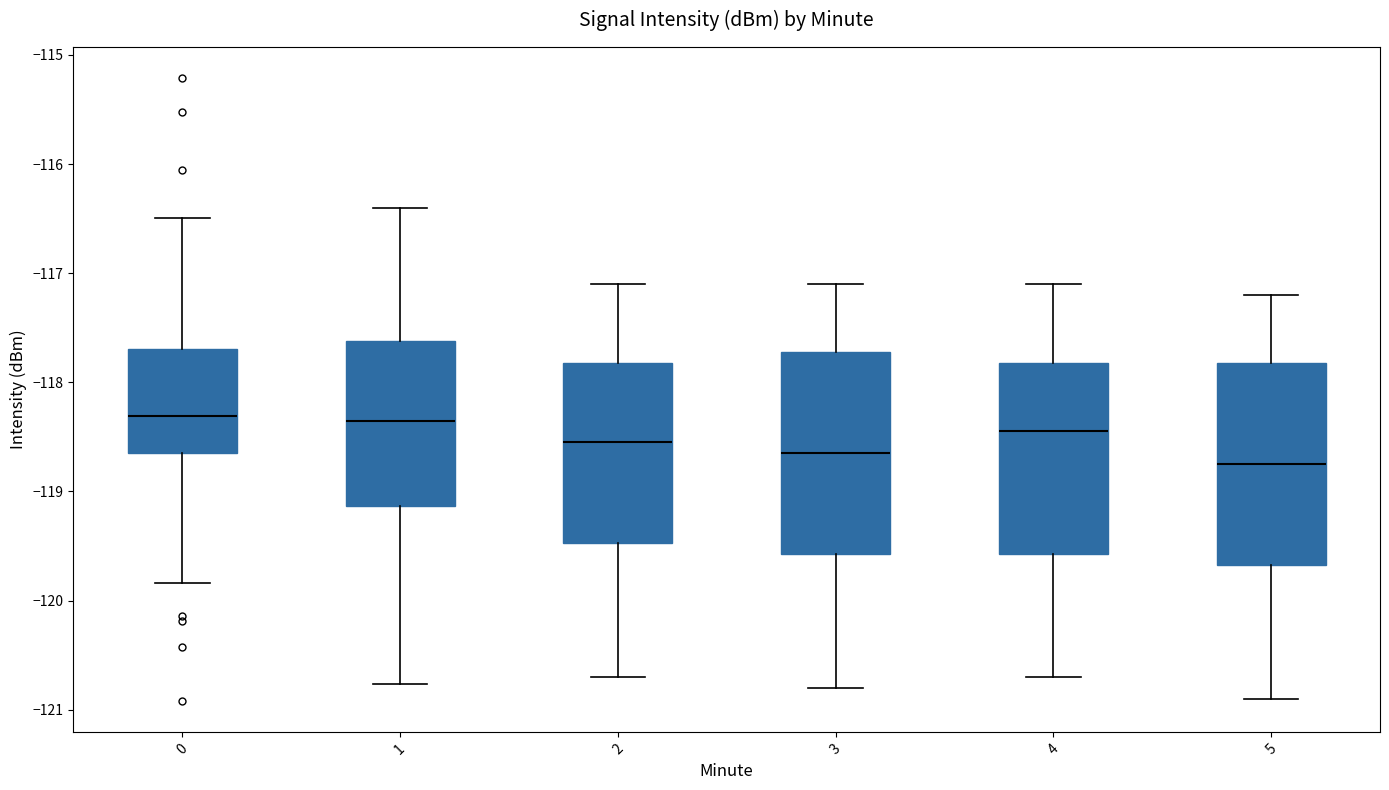

Where is the upper edge of the box at x = 4 on the y-axis? The values are not printed on the chart, so give them approximately, as read against the axis.

-117.8